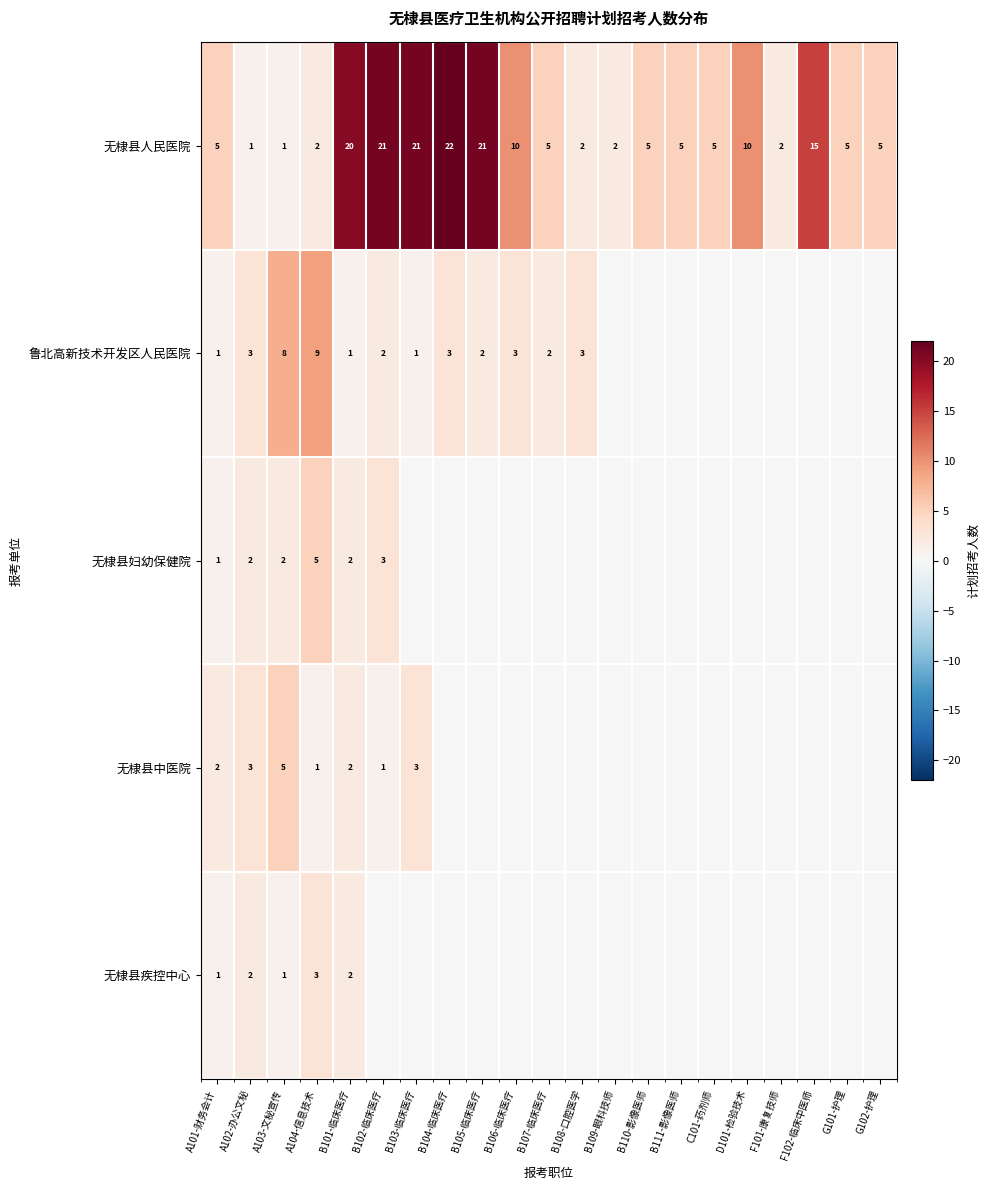

What is the difference between the 无棣县人民医院 values at B101-临床医疗 and A103-文秘宣传?

19